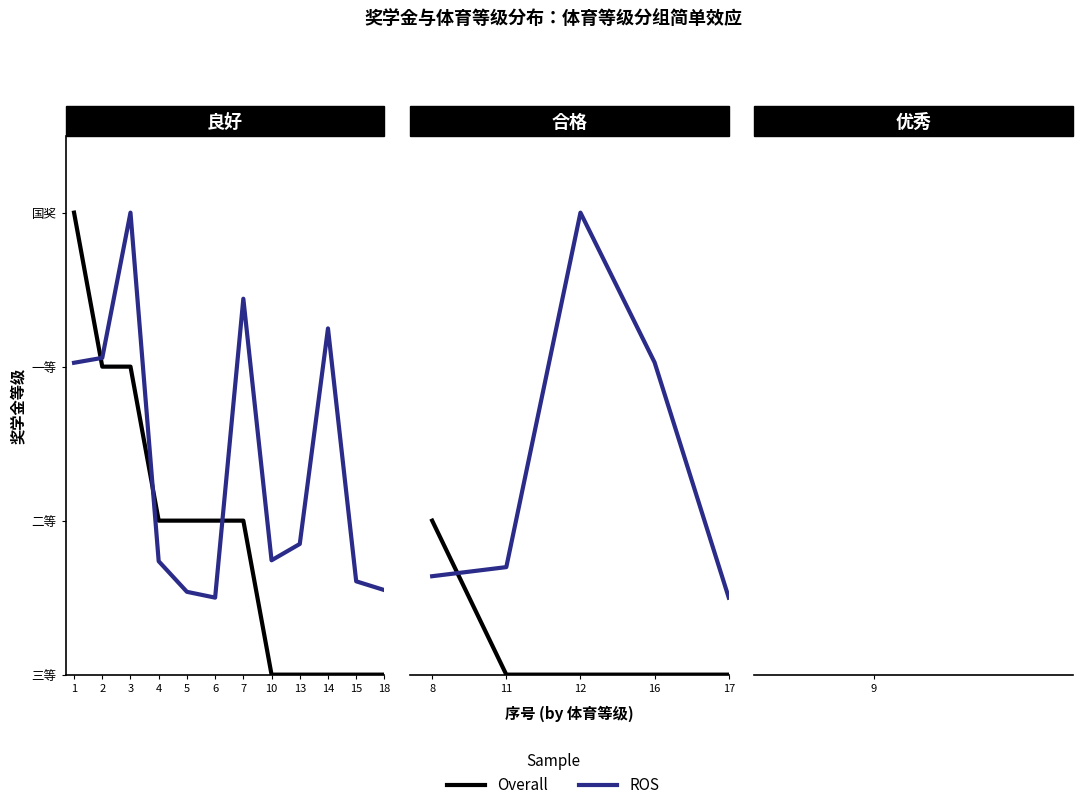

The value of ROS at 8 is 0.8. True or false?

False